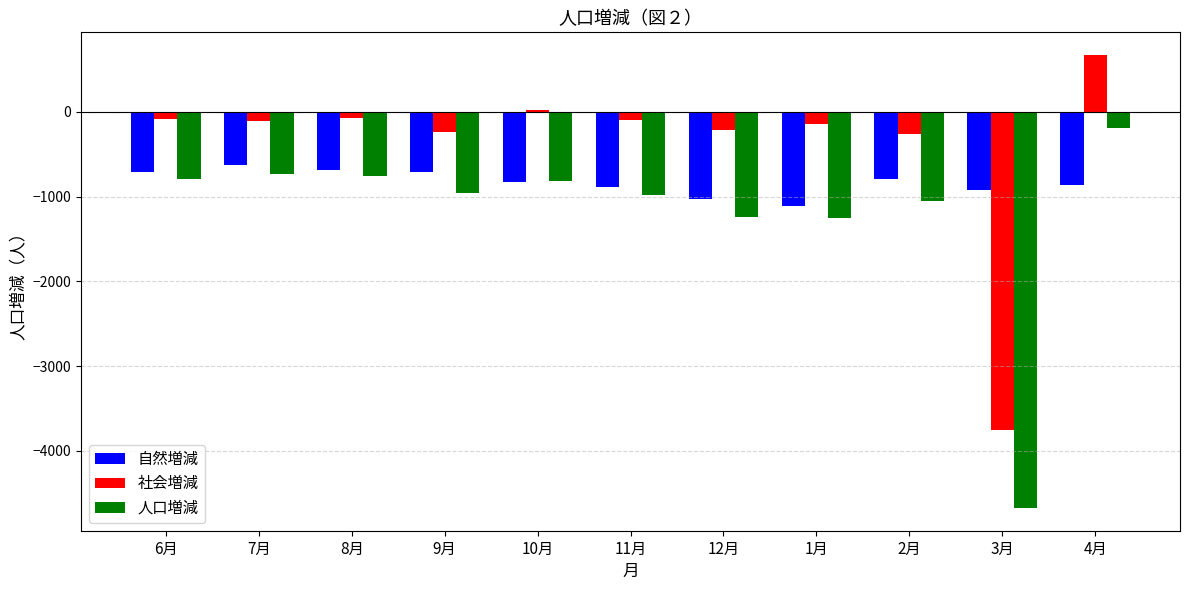

What is the label of the 11th bar from the right?

6月